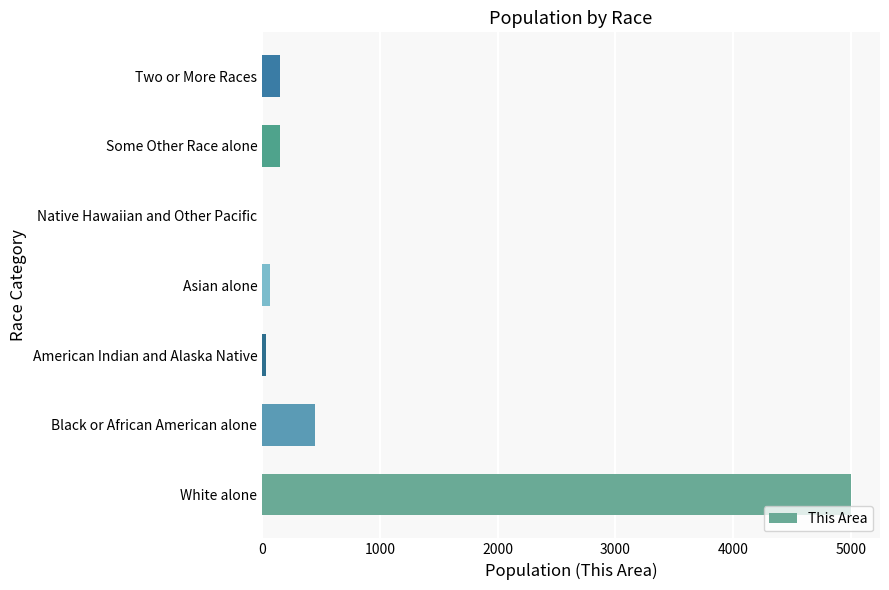

Where is the data nearest to the value 2499?

Black or African American alone